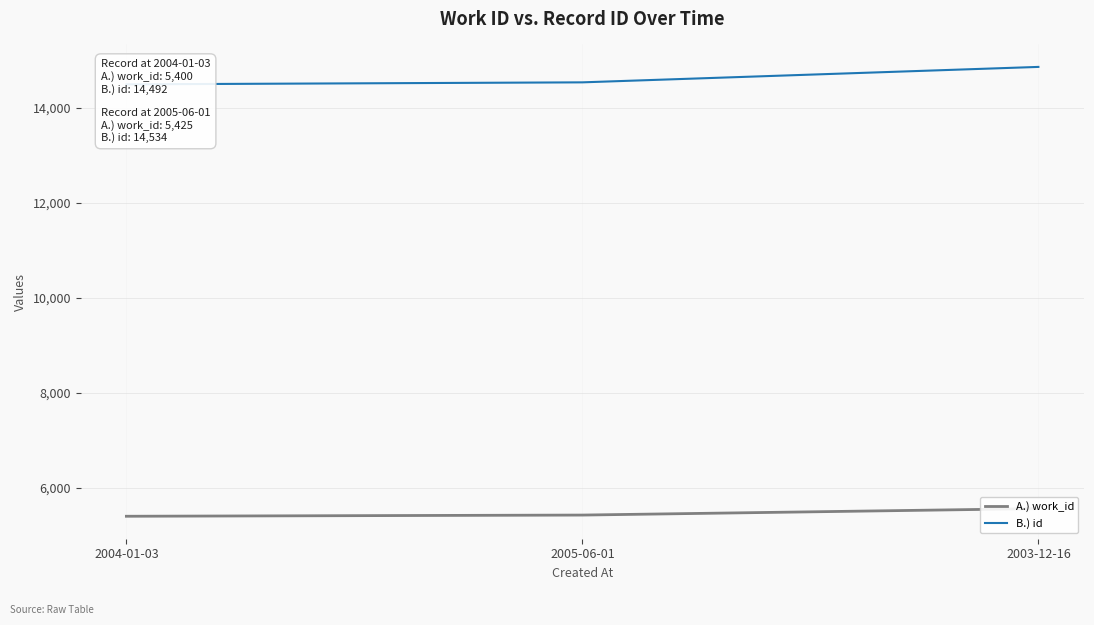

Which label corresponds to the smallest value in the chart?

2004-01-03